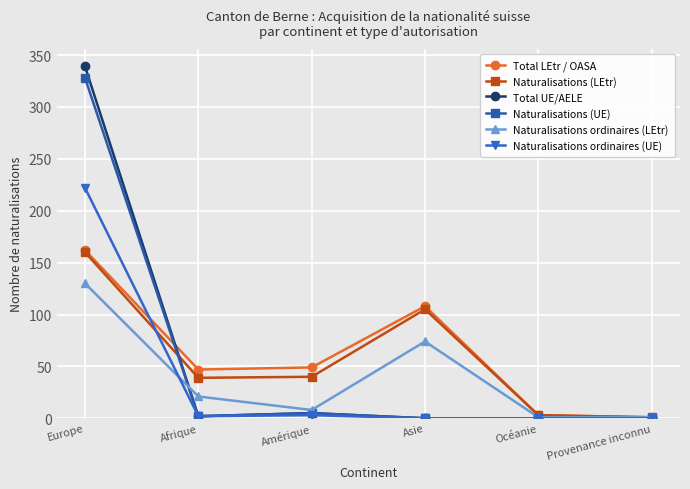

True or false: Naturalisations (UE) has more than 0 points higher than both neighbors.

True